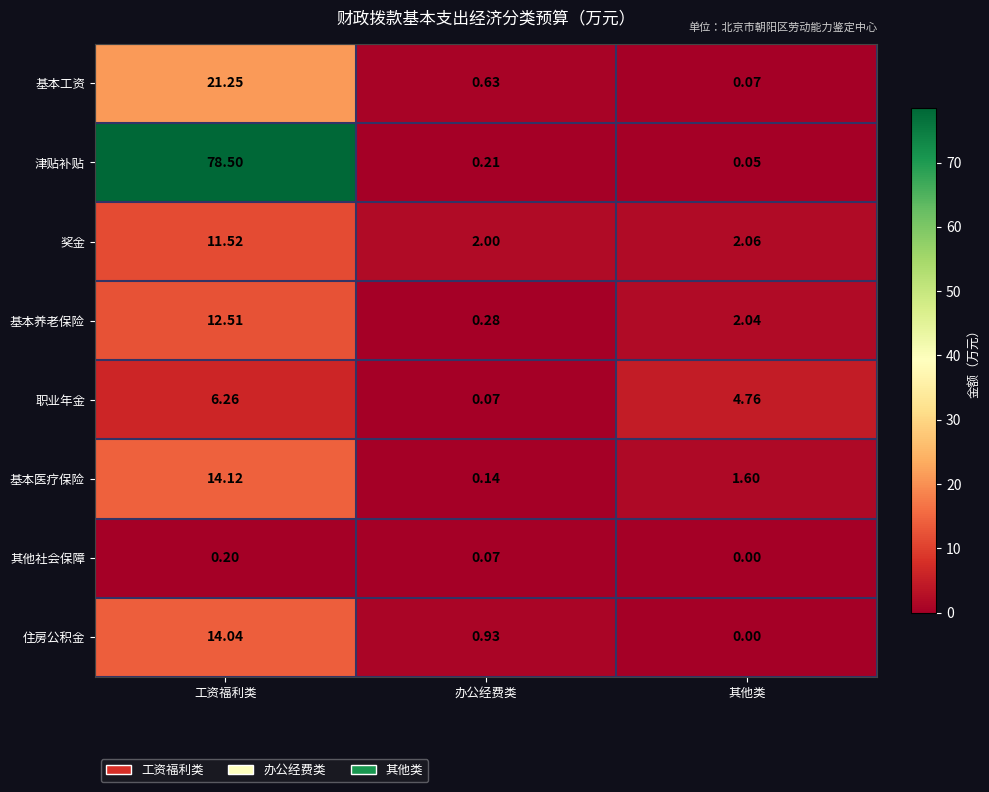

Rank the categories by 基本养老保险 value from highest to lowest.

工资福利类, 其他类, 办公经费类